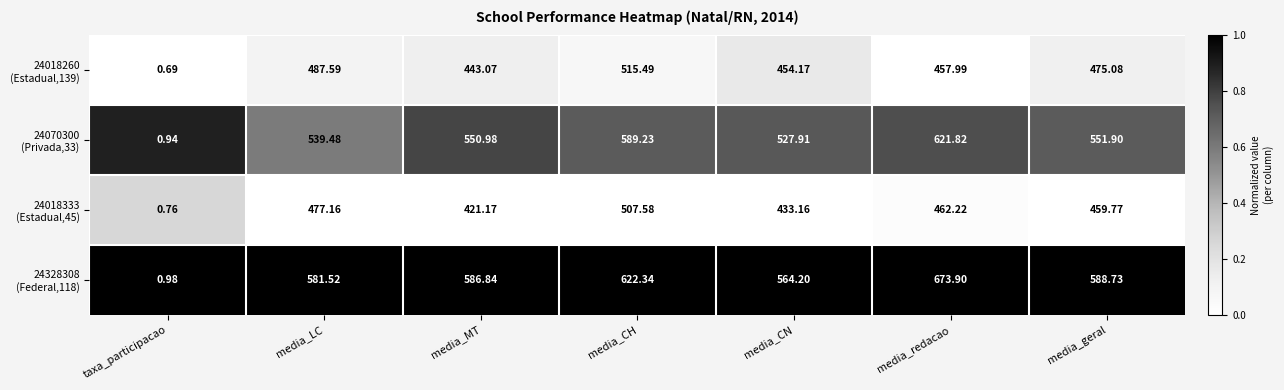

At which category is the sum across all series the highest?

media_CH